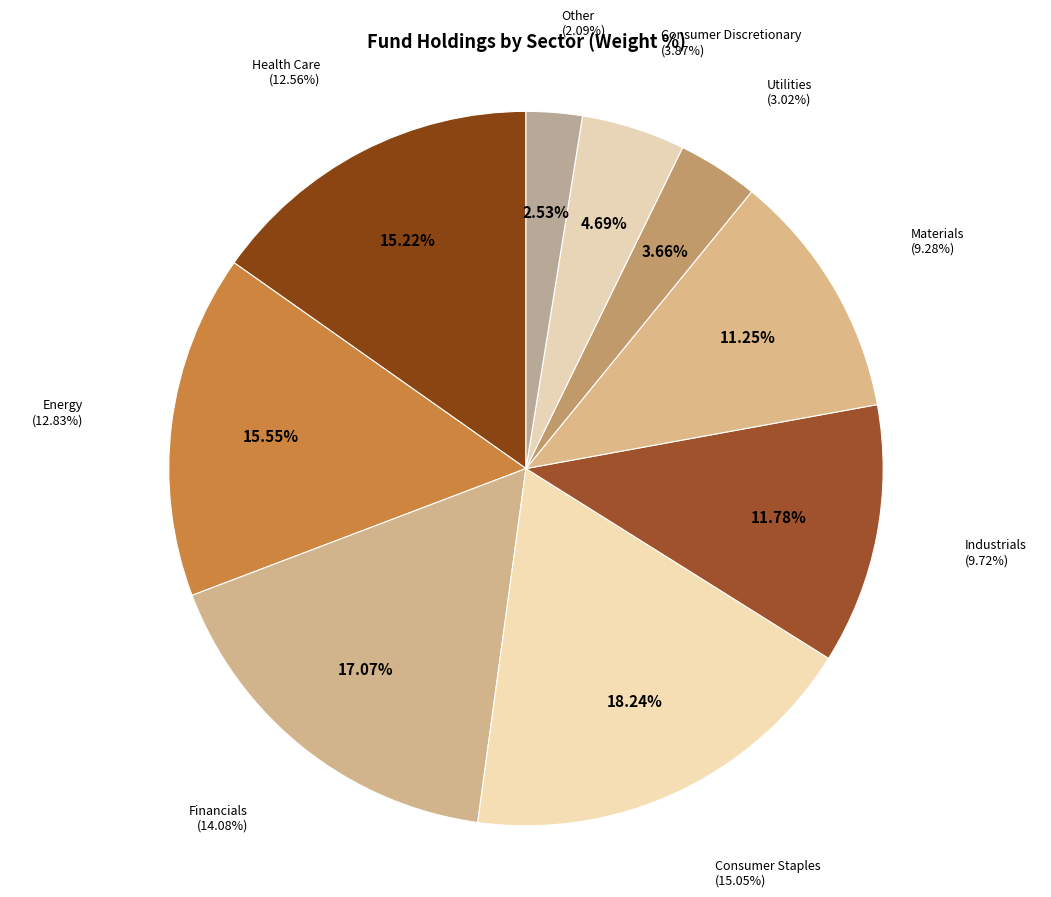

Is there a majority slice in this chart?

No